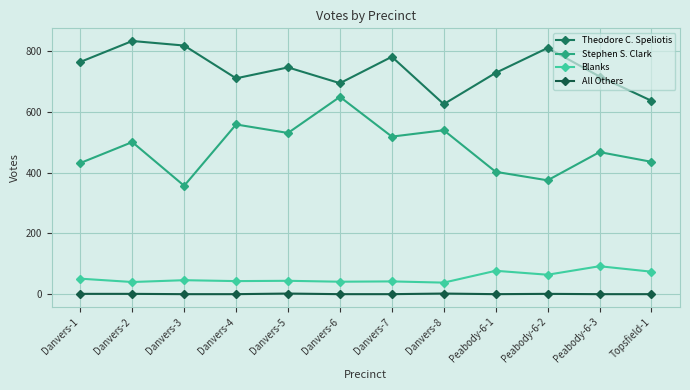

The Theodore C. Speliotis series shows 695 at Danvers-6. True or false?

True